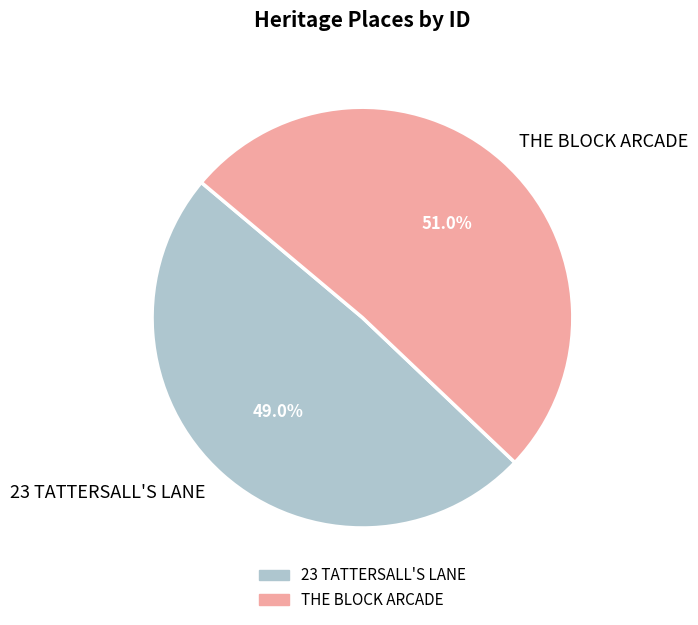

To the nearest percent, what percentage of the pie is 23 TATTERSALL'S LANE?

49%